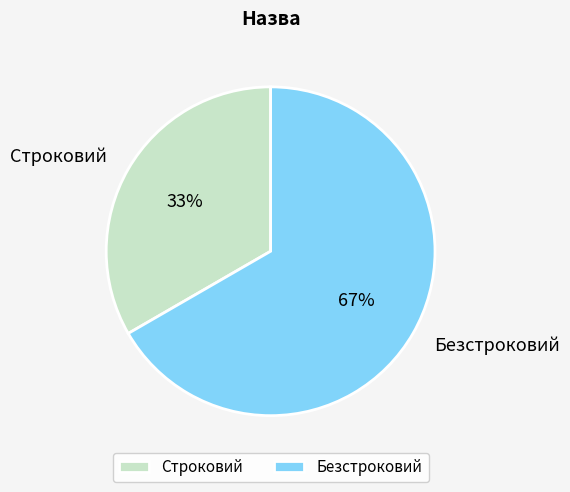

Does Строковий represent more than half of the total?

No